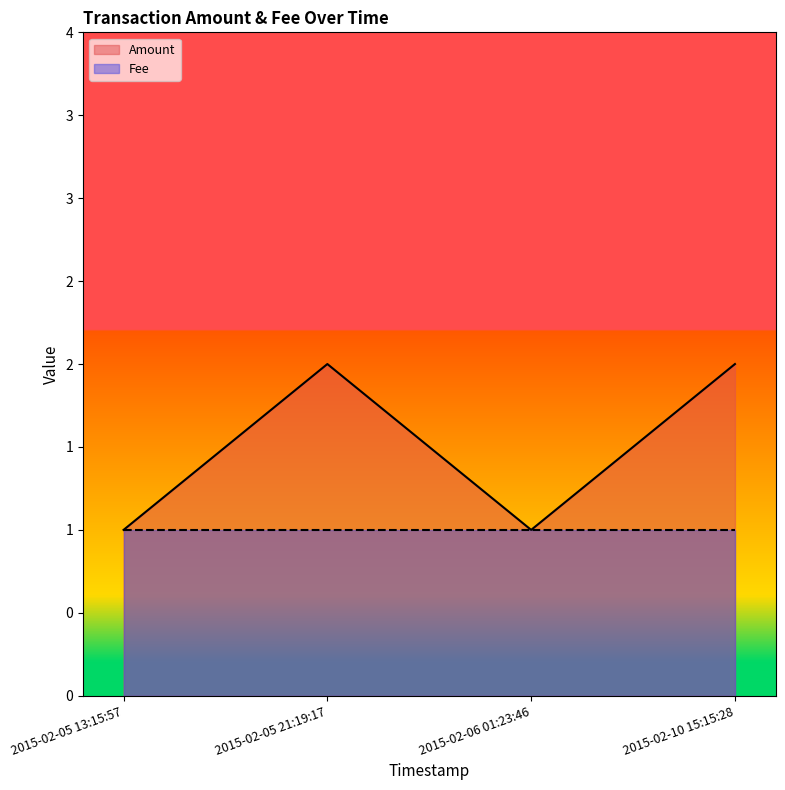

How many points are lower than both their immediate neighbors (excluding endpoints)?

1